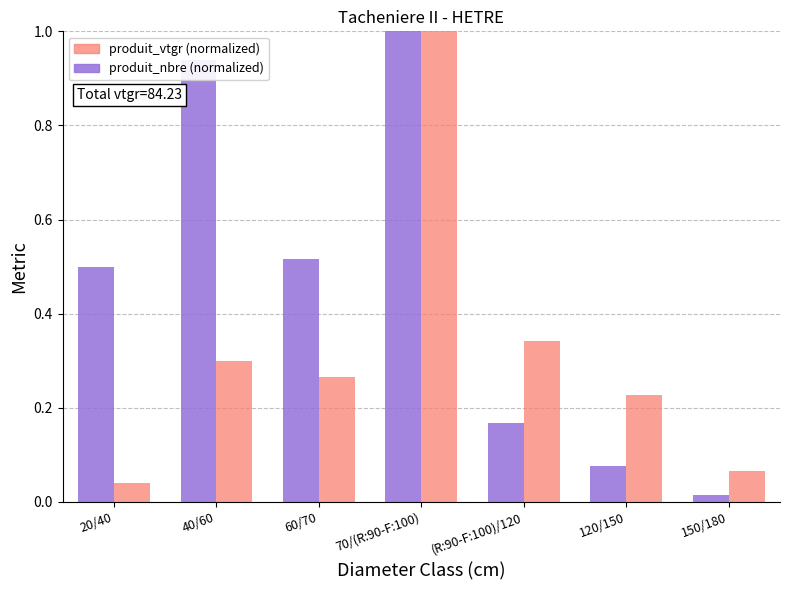

Rank the series at 150/180 from lowest to highest value.

produit_nbre (normalized), produit_vtgr (normalized)